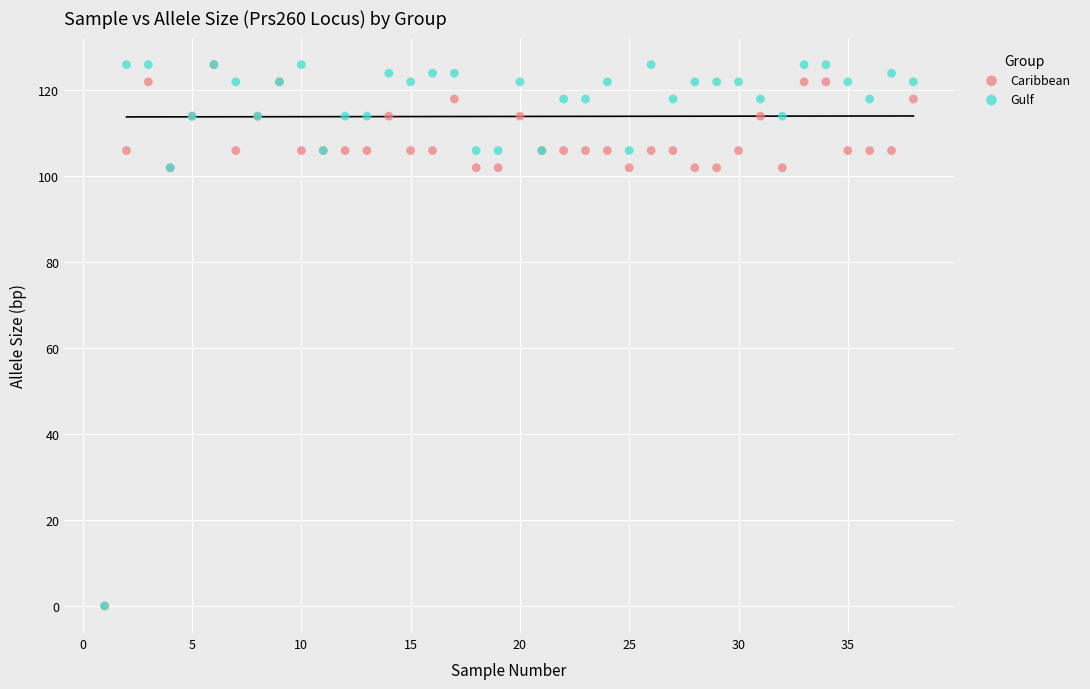

What are all the series names shown in the legend?

Caribbean, Gulf